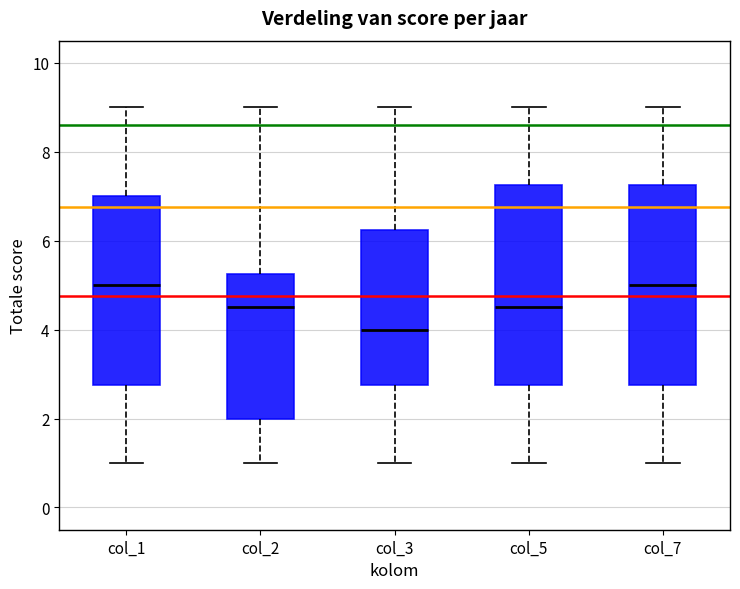

Reading left to right, read every box against the y-axis: the position of its median line, the range the box covers, and the ends of its whiskers. The values are not printed on the chart, so give them approximately, as read against the axis.

col_1: median 5.0, box 2.8 to 7.0, whiskers 1.0 to 9.0
col_2: median 4.6, box 2.0 to 5.2, whiskers 1.0 to 9.0
col_3: median 4.0, box 2.8 to 6.2, whiskers 1.0 to 9.0
col_5: median 4.6, box 2.8 to 7.2, whiskers 1.0 to 9.0
col_7: median 5.0, box 2.8 to 7.2, whiskers 1.0 to 9.0